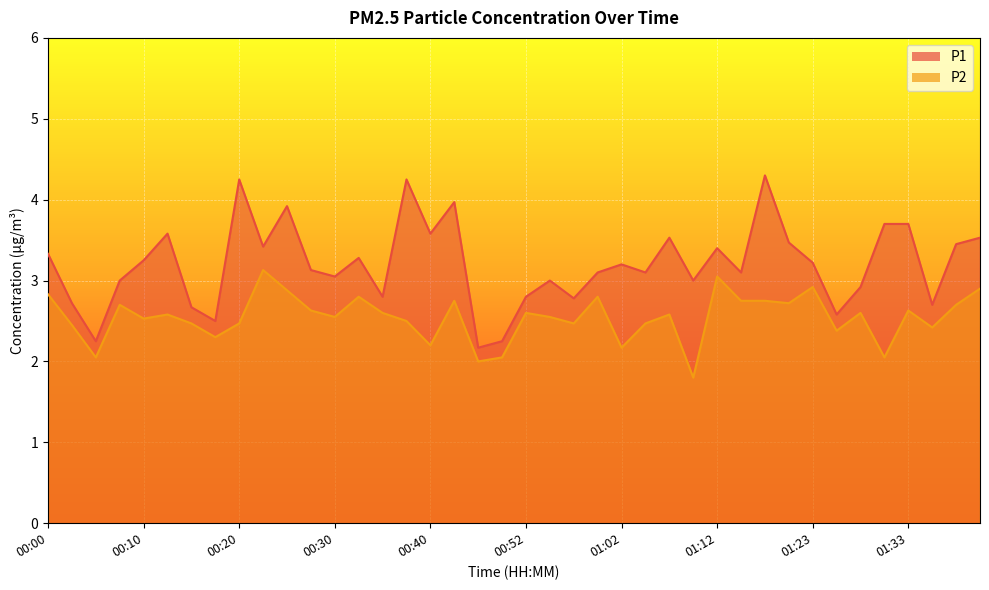

Which series has the largest range (max minus min)?

P1